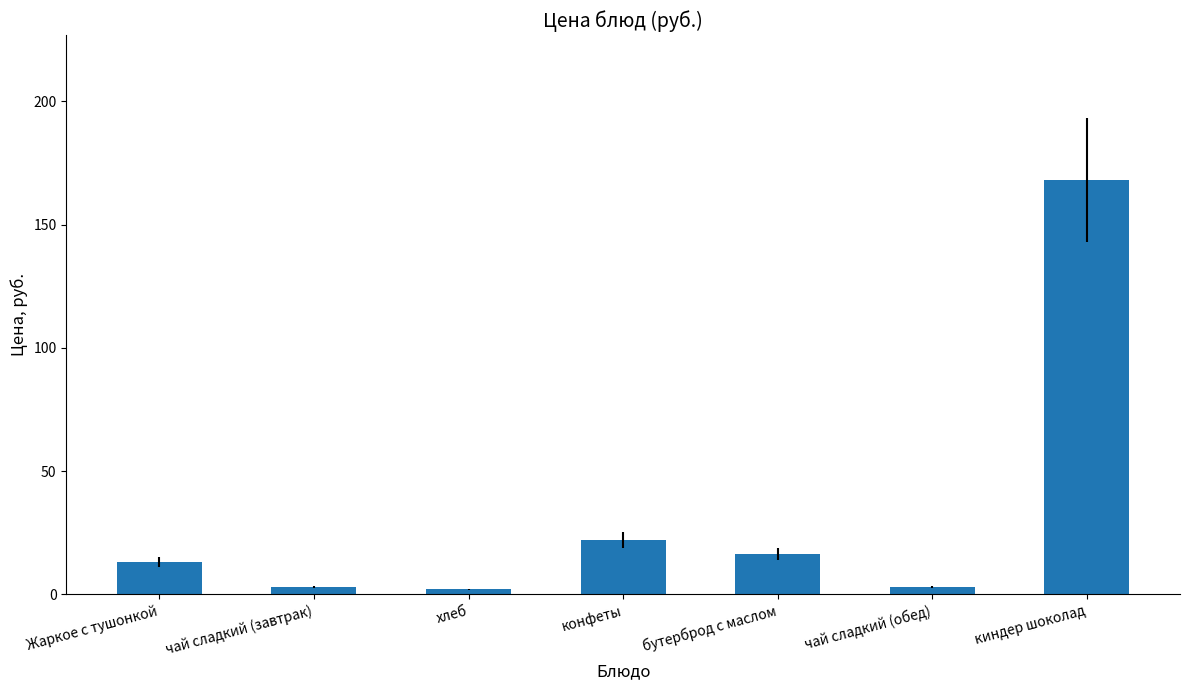

What is the value of the 1st bar from the left?

13.2